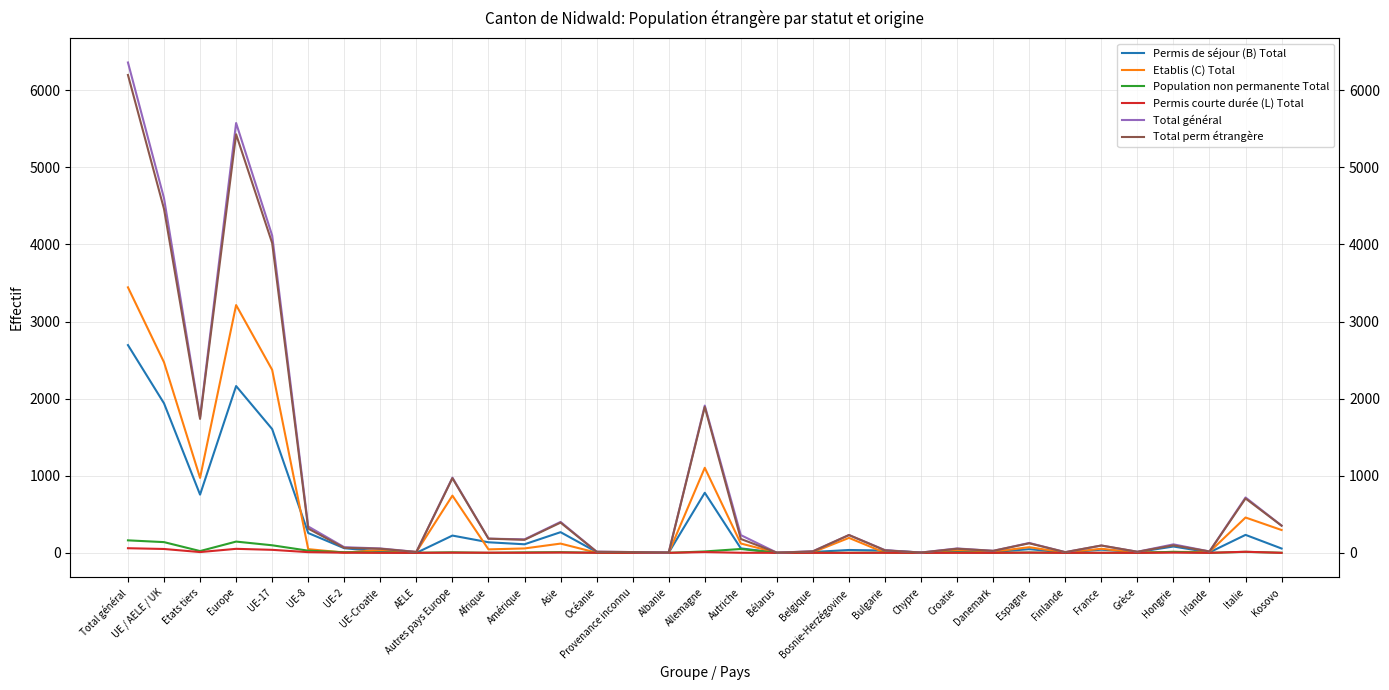

List the series in order of their peak value, lowest first.

Permis courte durée (L) Total, Population non permanente Total, Permis de séjour (B) Total, Etablis (C) Total, Total perm étrangère, Total général